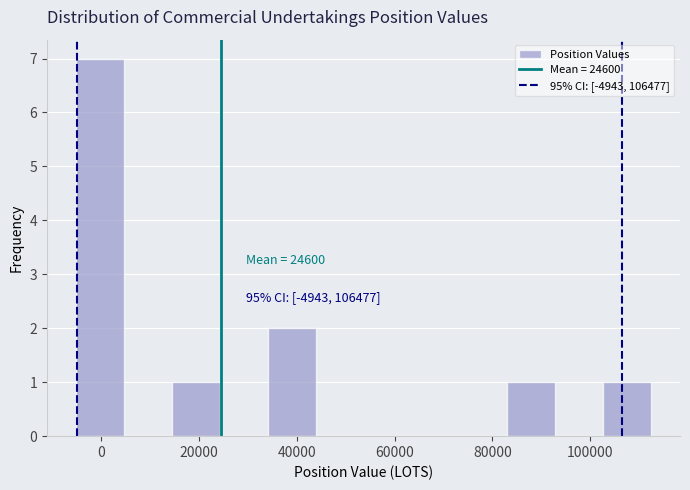

Which range on the x-axis has the tallest bar?

-6000 to 4000